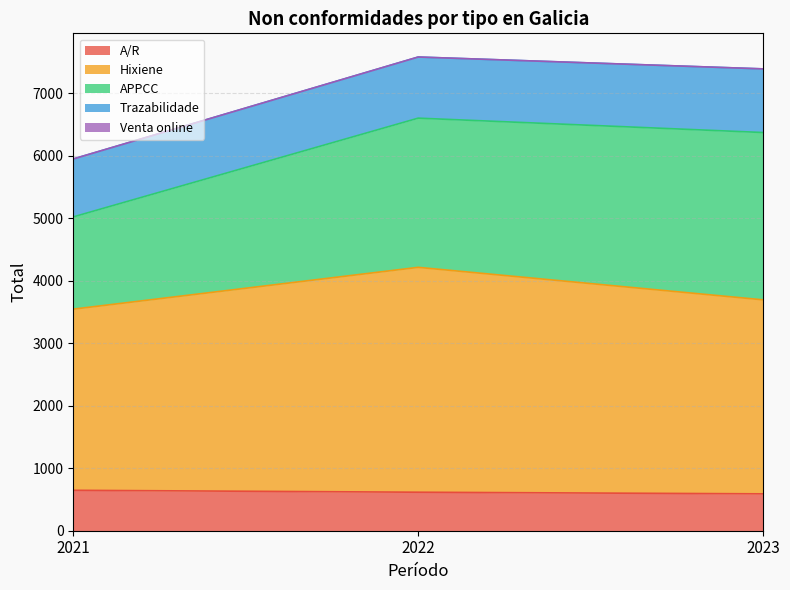

At 2023, list the series in order from smallest to largest.

Venta online, A/R, Trazabilidade, APPCC, Hixiene